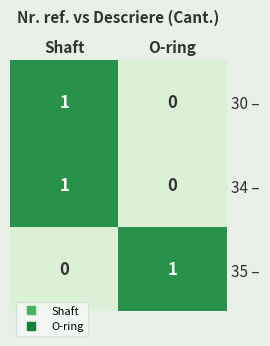

Is it true that 34 – equals 1 at O-ring?

False